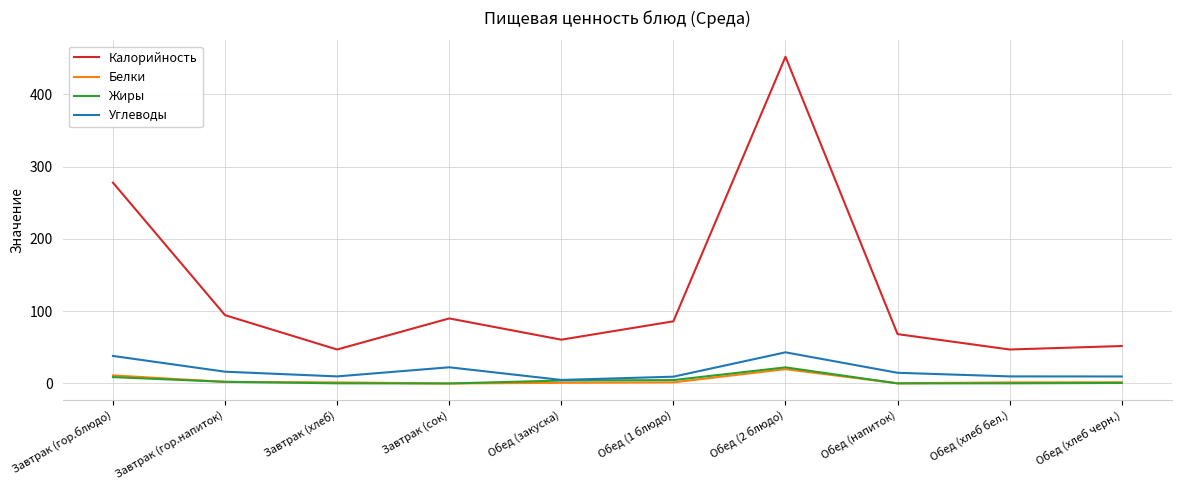

The Калорийность series shows 47.0 at Обед (хлеб бел.). True or false?

True